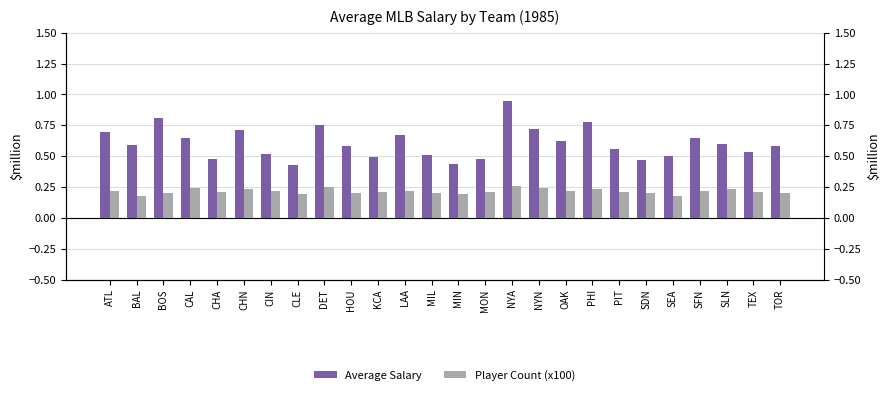

What is the total value across all series at MIN?

0.6